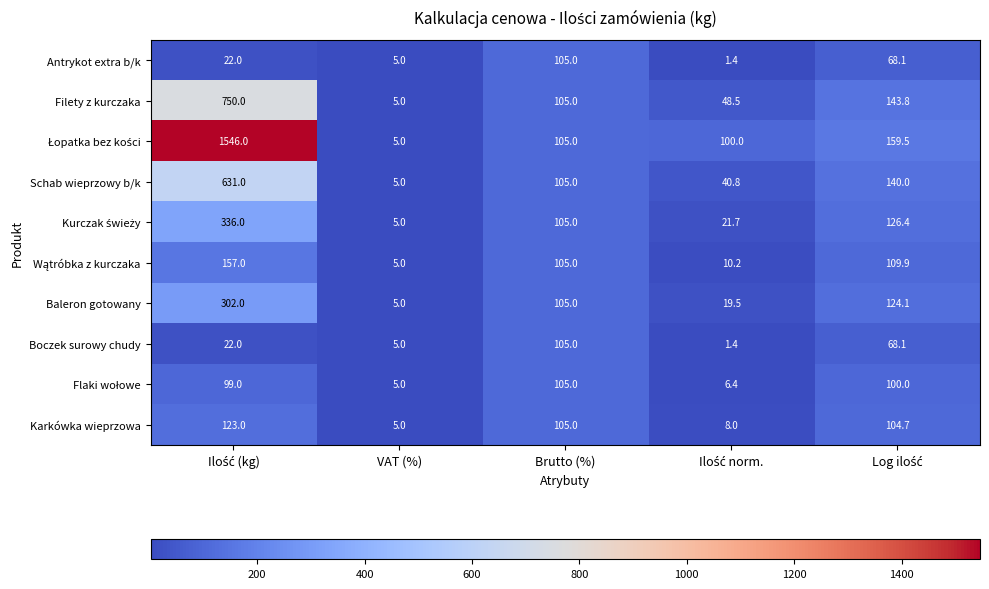

How many series are shown in this chart?

10